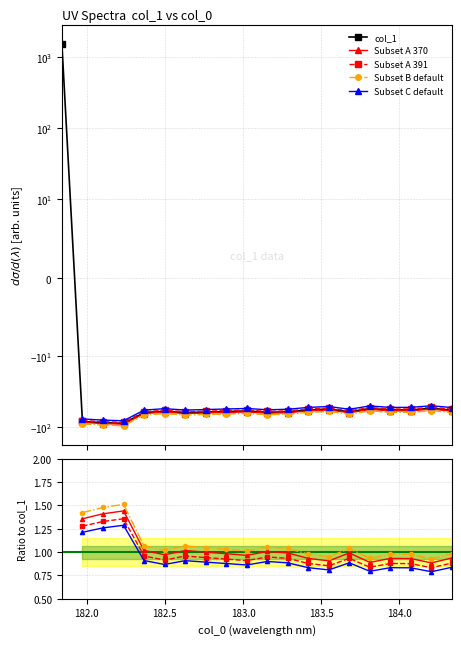

What is the difference between the maximum and second lowest values?

1642.5